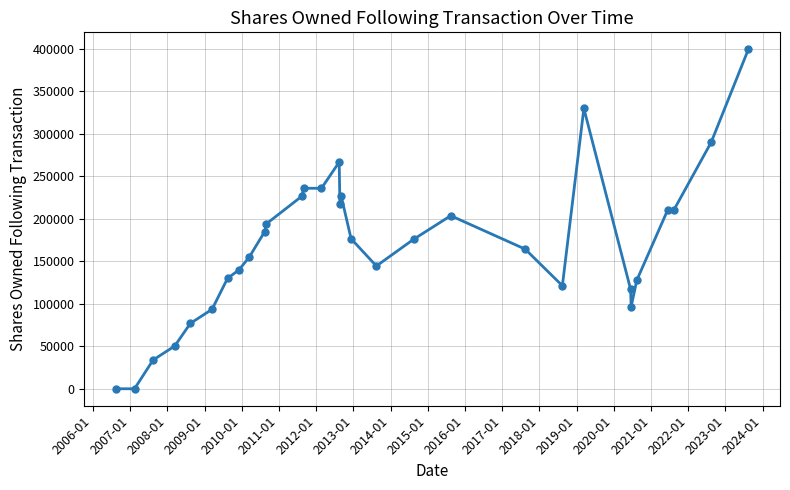

What is the average value?

168864